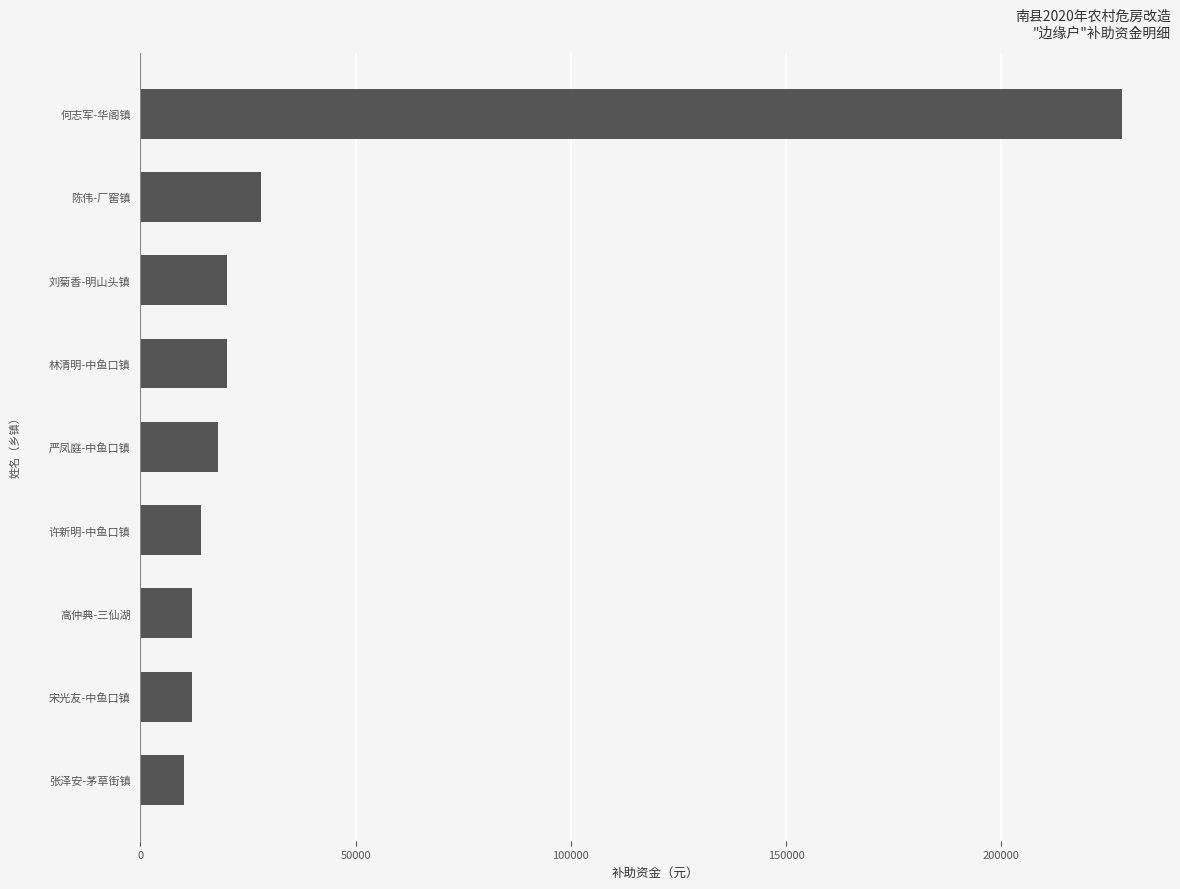

Are the bars grouped side by side (vs. stacked)?

No